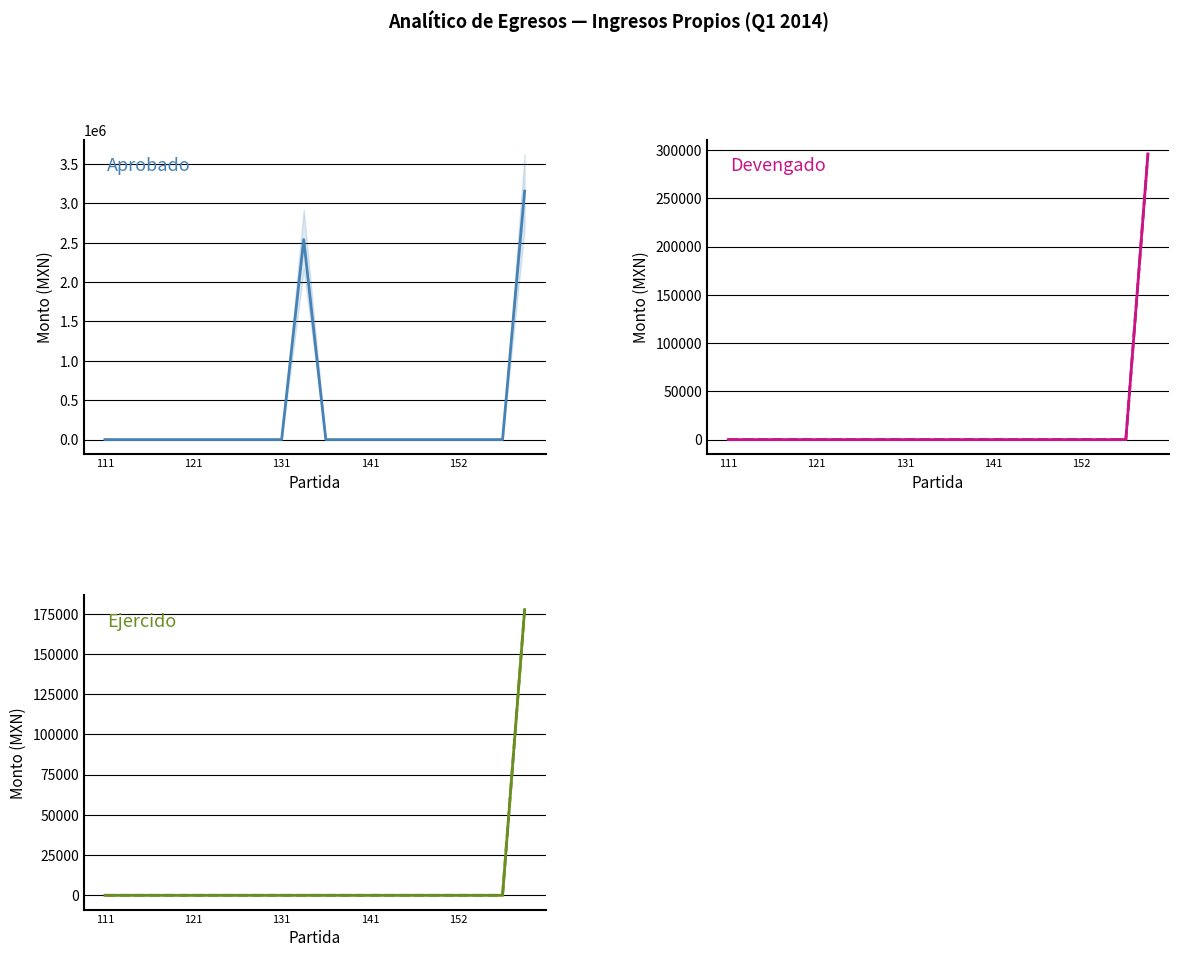

Does the chart display data point markers on the line(s)?

No